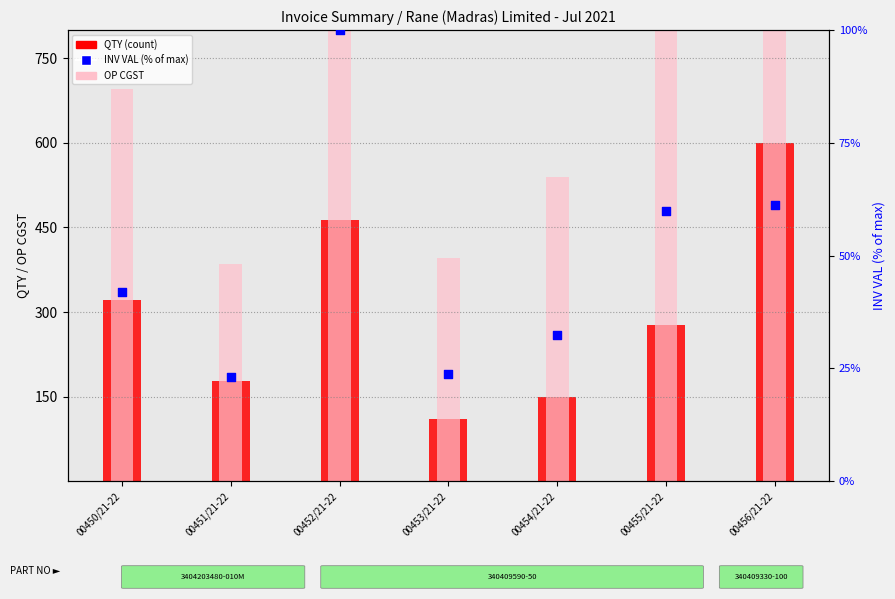

What is the total value across all series at 00452/21-22?

2225.9